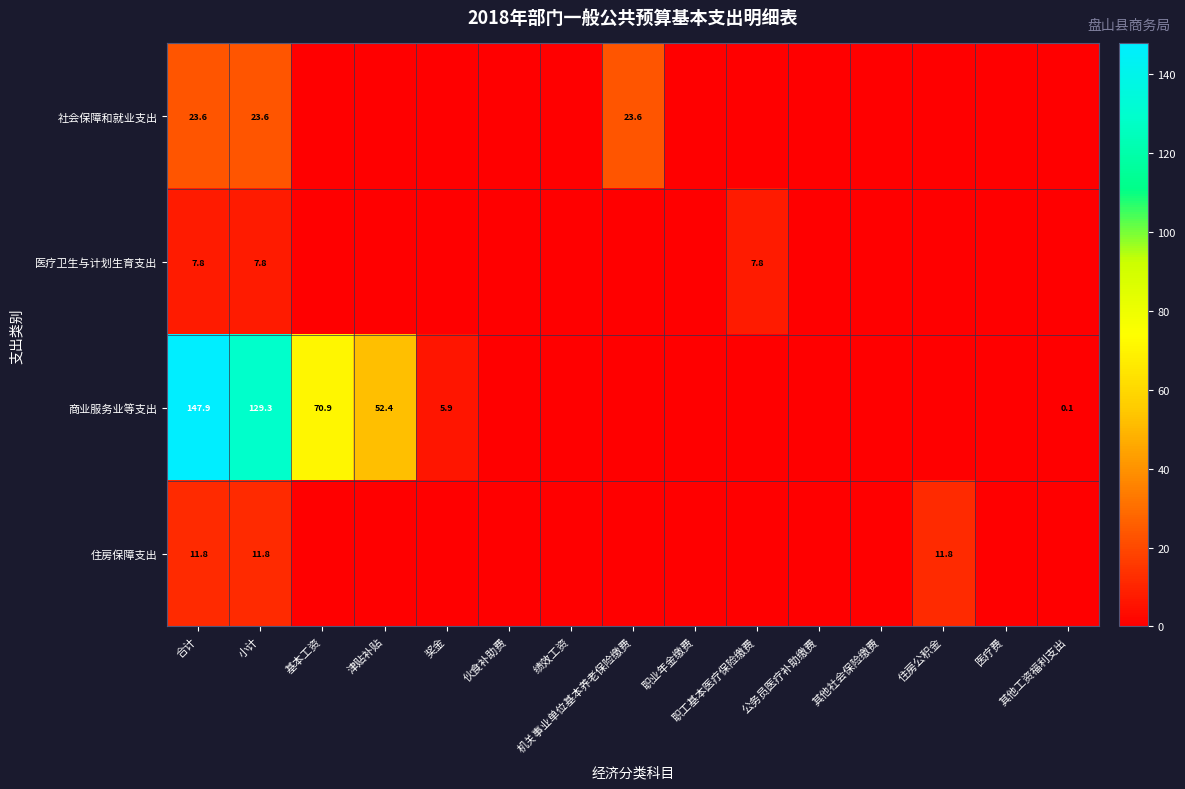

What is the difference between the highest and lowest values at 合计?

140.1